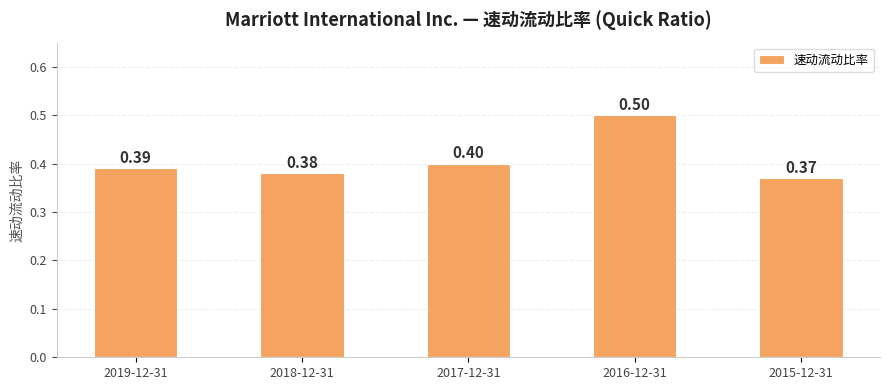

Are the bars grouped side by side (vs. stacked)?

No